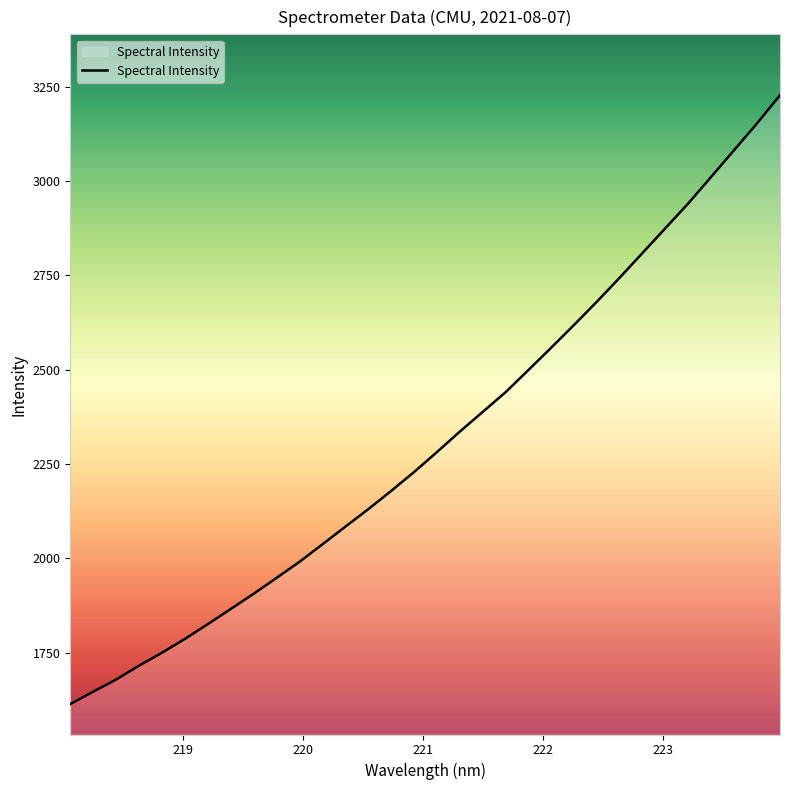

Does the chart display data point markers on the line(s)?

No